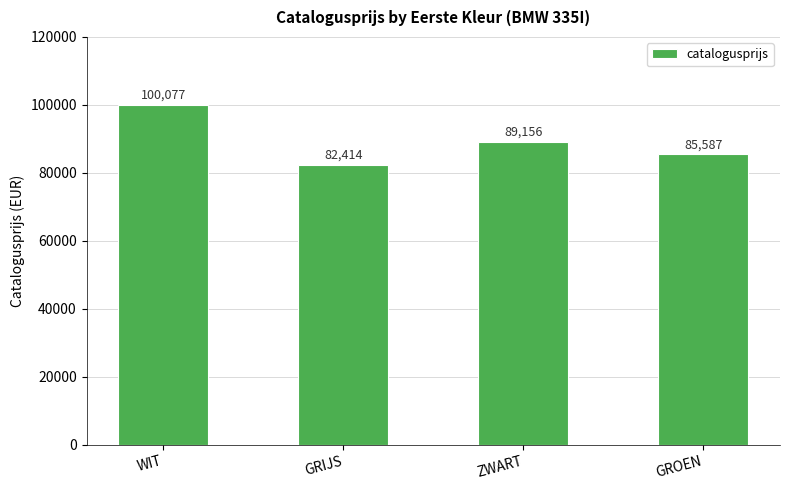

The value at GROEN is 49877. True or false?

False